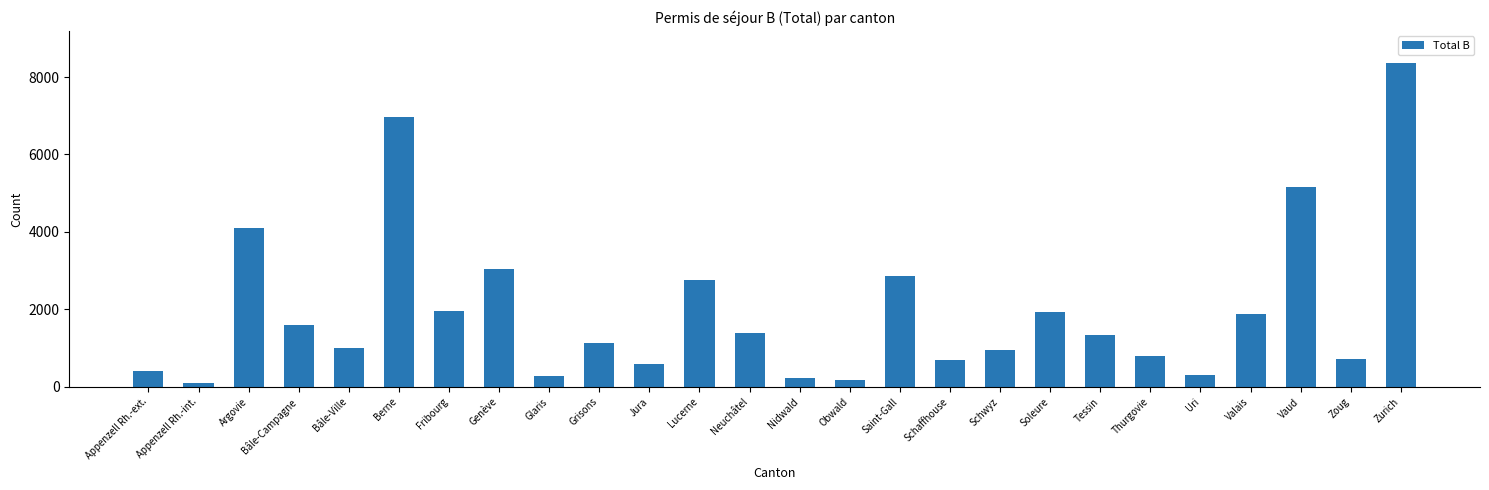

What is the difference between the maximum and second lowest values?

8181